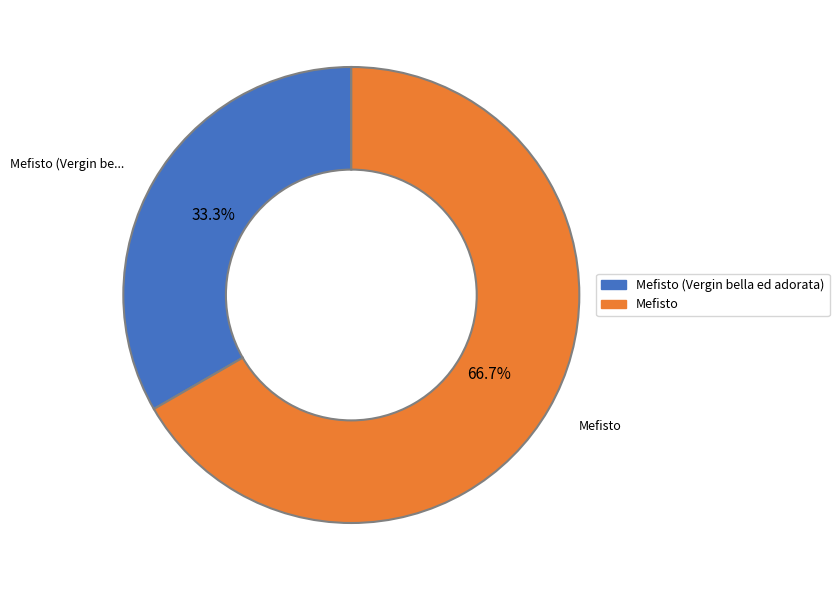

True or false: Mefisto (Vergin bella ed adorata) accounts for 33% of the total.

True